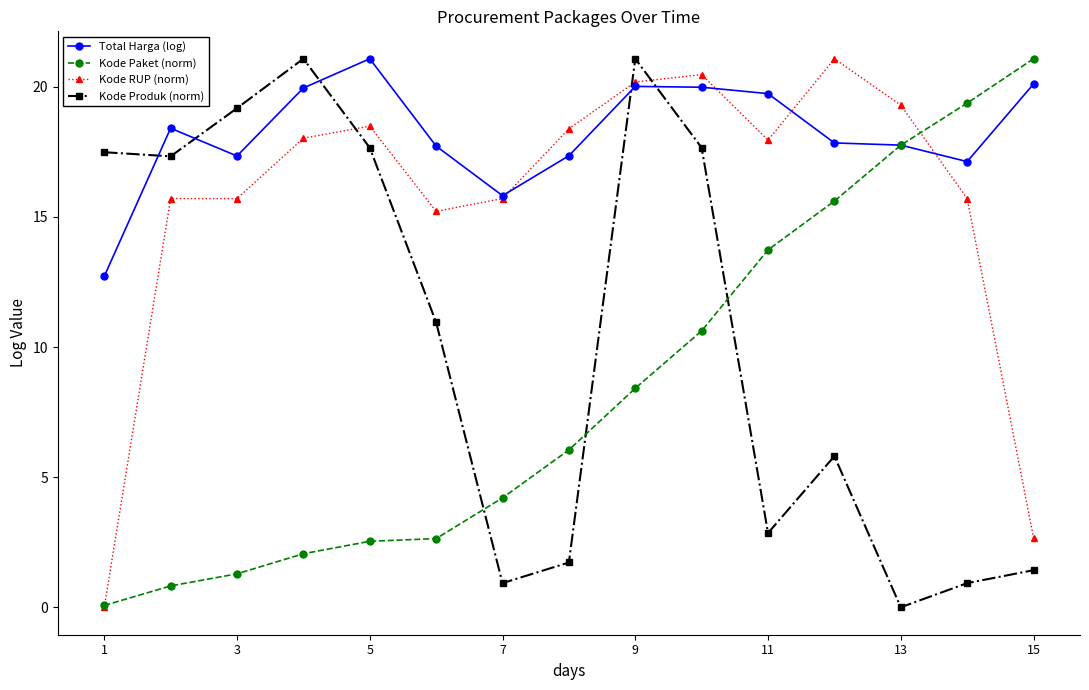

True or false: Total Harga (log) and Kode Produk (norm) cross at least once.

True